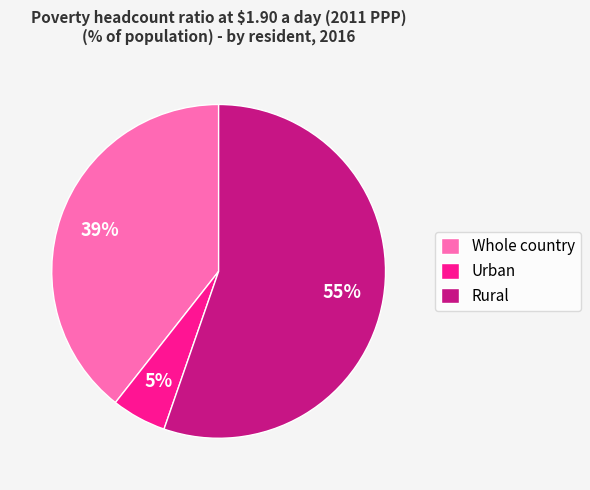

Combined, do Urban and Whole country account for over 50%?

No